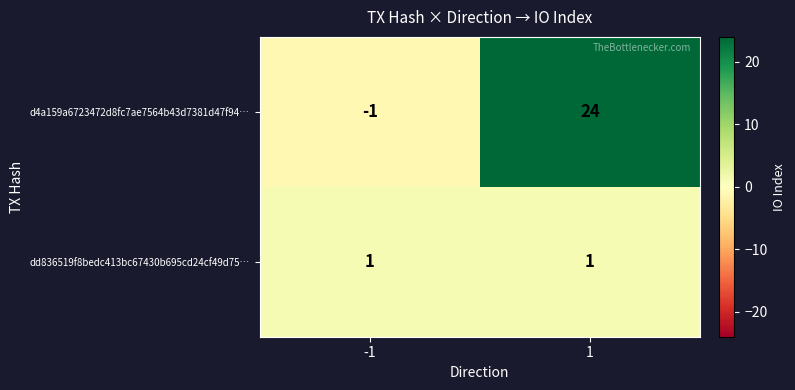

True or false: dd836519f8bedc413bc67430b695cd24cf49d75… has a value of 1 at -1.

True